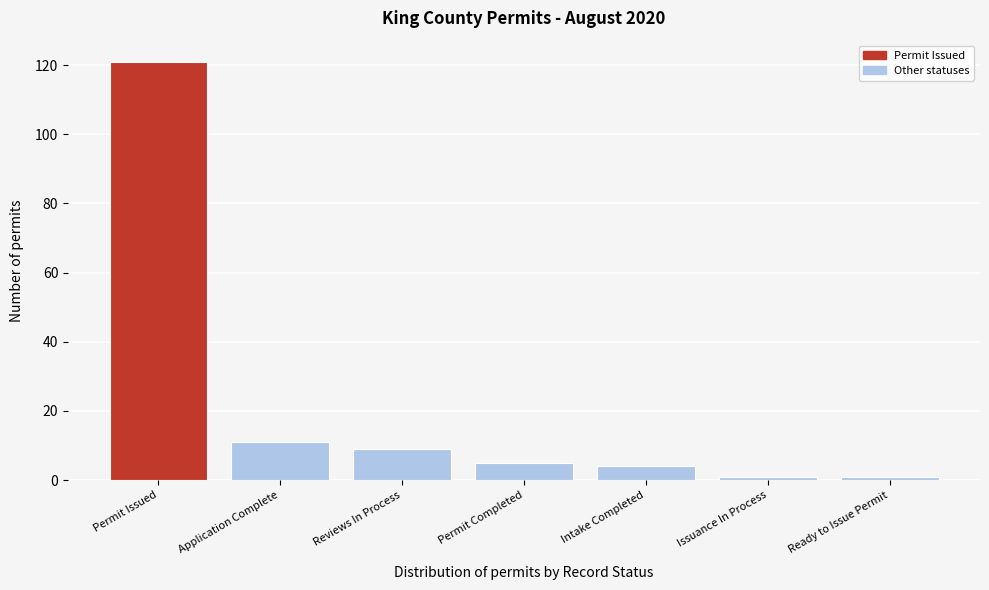

Reading left to right, transcribe all the data shown in this chart.

121	11	9	5	4	1	1